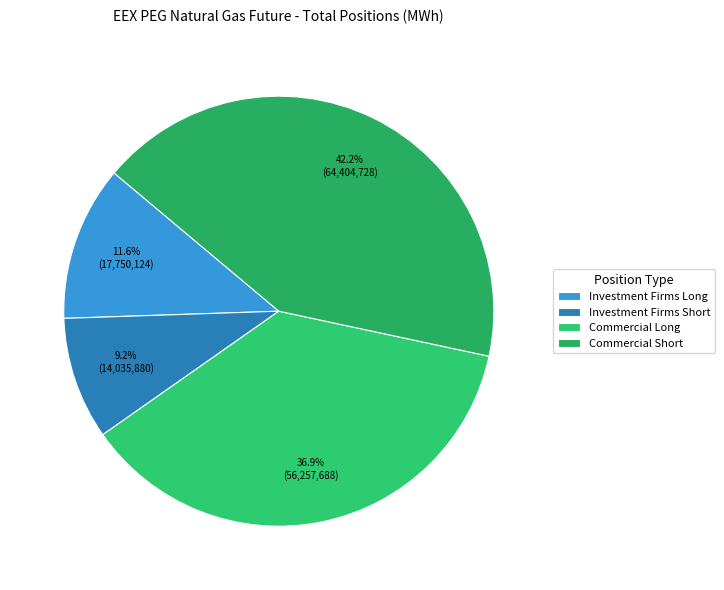

How many segments does this pie chart have?

4